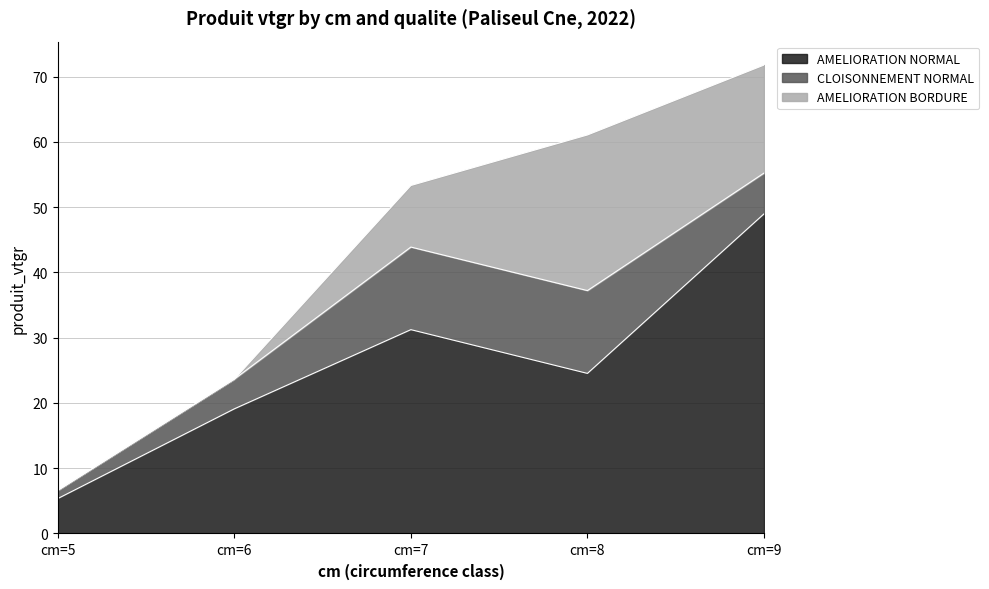

Reading right to left, extract all data points from this chart.

AMELIORATION NORMAL: cm=9=49.0	cm=8=24.5	cm=7=31.2	cm=6=19.1	cm=5=5.3
CLOISONNEMENT NORMAL: cm=9=6.3	cm=8=12.7	cm=7=12.7	cm=6=4.6	cm=5=1.3
AMELIORATION BORDURE: cm=9=16.6	cm=8=23.8	cm=7=9.4	cm=6=0.0	cm=5=0.0